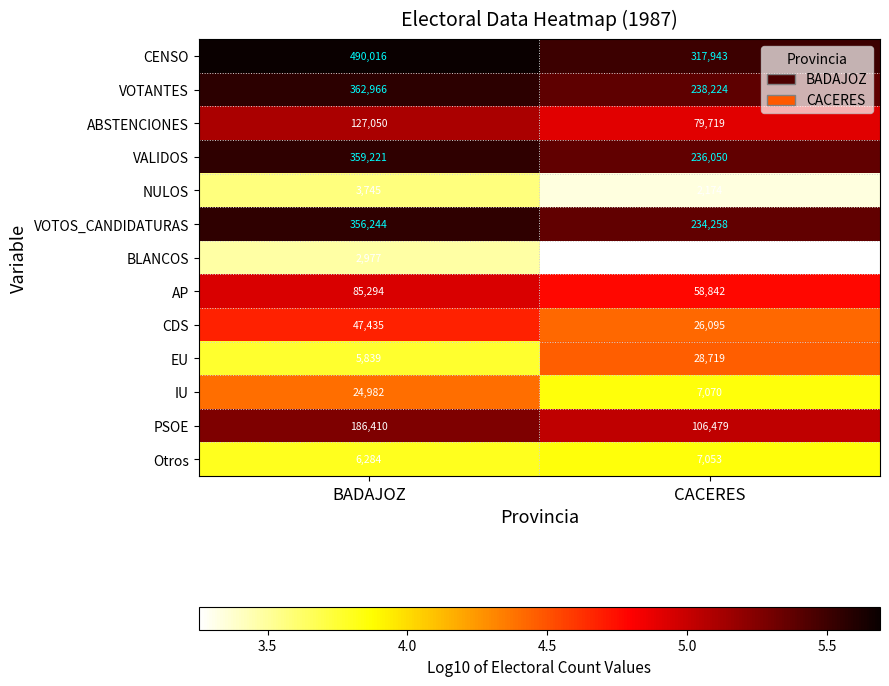

Reading left to right, extract all data points from this chart.

CENSO: BADAJOZ=490016	CACERES=317943
VOTANTES: BADAJOZ=362966	CACERES=238224
ABSTENCIONES: BADAJOZ=127050	CACERES=79719
VALIDOS: BADAJOZ=359221	CACERES=236050
NULOS: BADAJOZ=3745	CACERES=2174
VOTOS_CANDIDATURAS: BADAJOZ=356244	CACERES=234258
BLANCOS: BADAJOZ=2977	CACERES=1792
AP: BADAJOZ=85294	CACERES=58842
CDS: BADAJOZ=47435	CACERES=26095
EU: BADAJOZ=5839	CACERES=28719
IU: BADAJOZ=24982	CACERES=7070
PSOE: BADAJOZ=186410	CACERES=106479
Otros: BADAJOZ=6284	CACERES=7053